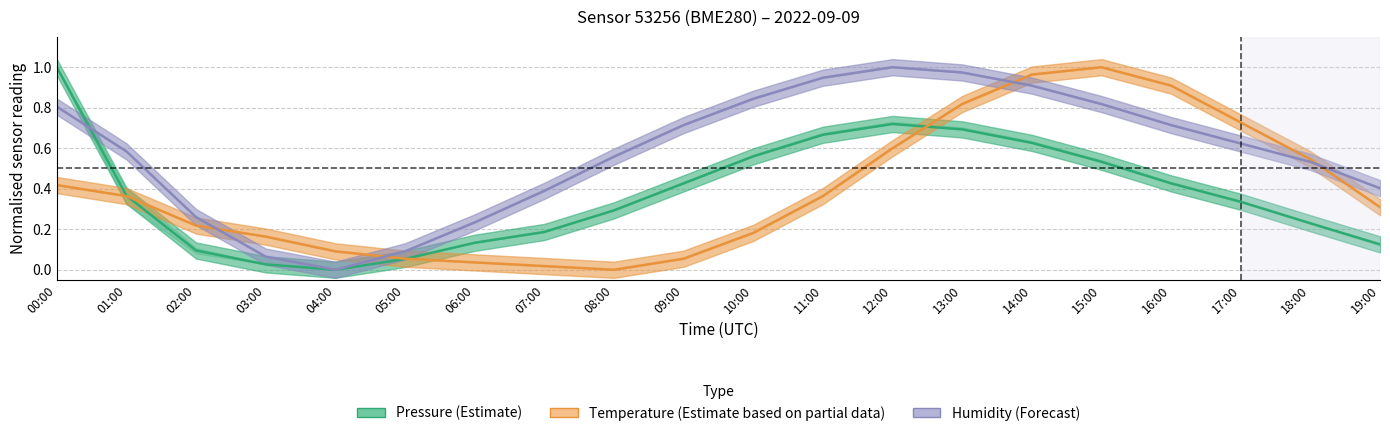

What is the label of the 6th point from the left?

05:00